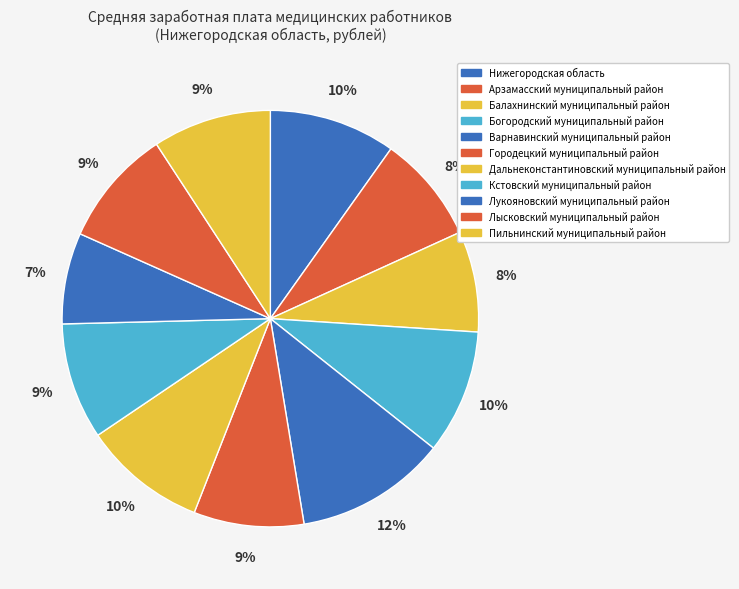

What portion of the pie excludes Нижегородская область?

90.2%